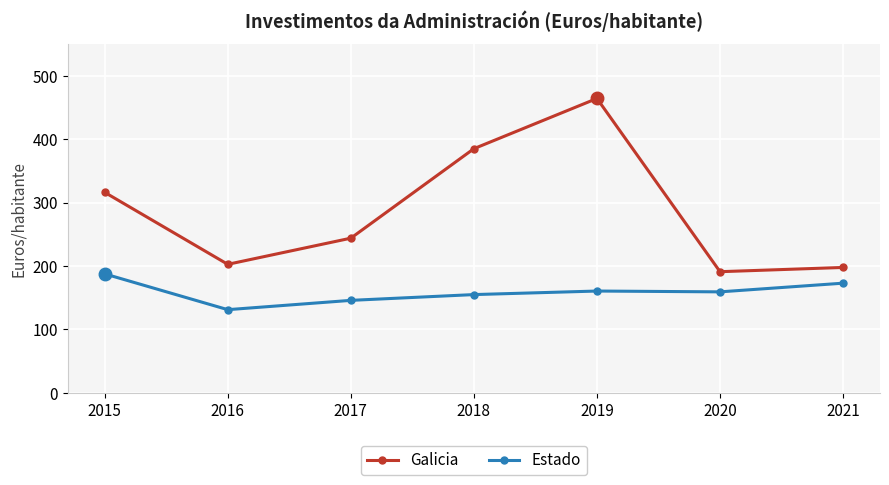

At which category is the sum across all series the highest?

2019